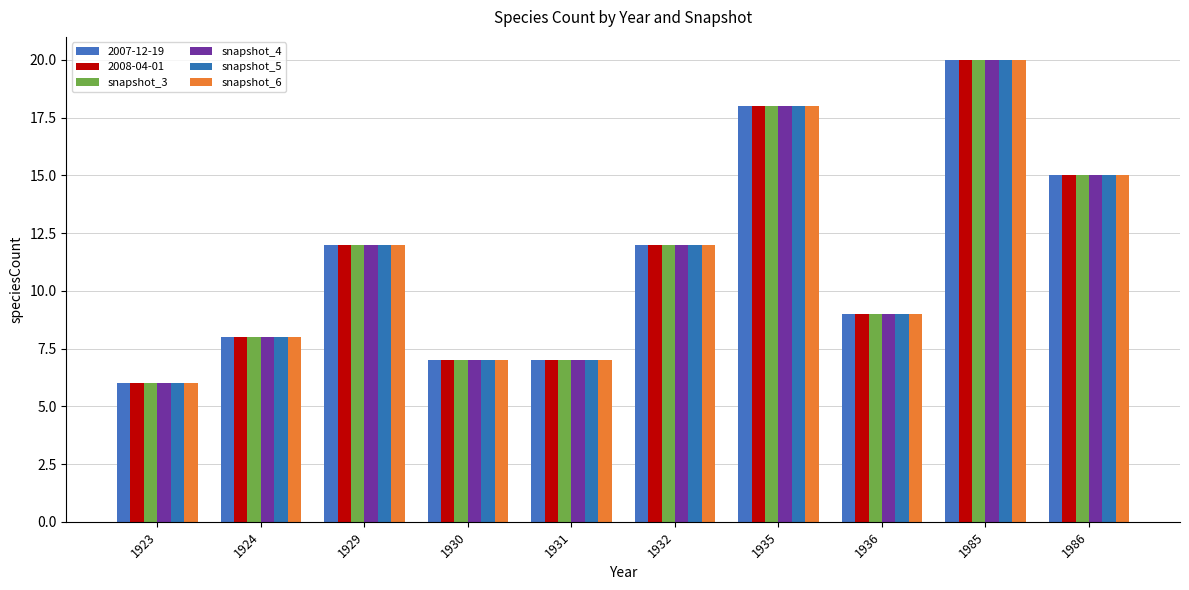

Does the chart contain any negative values?

No